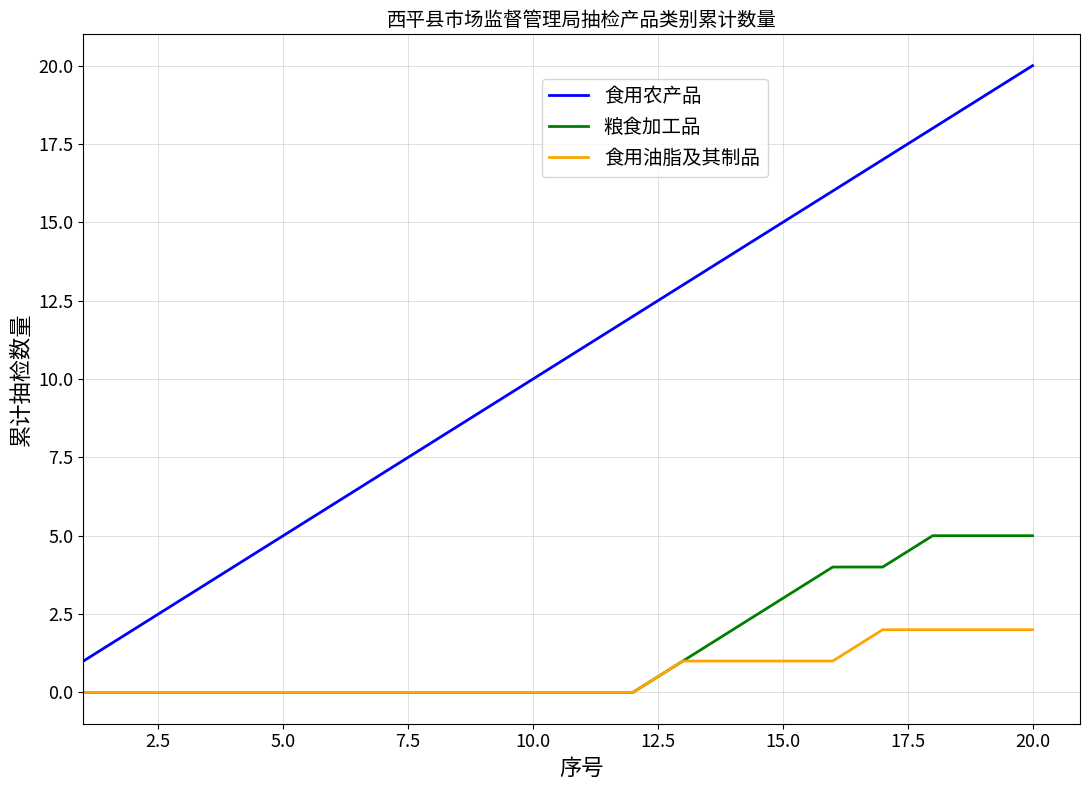

Which series has the largest range (max minus min)?

食用农产品